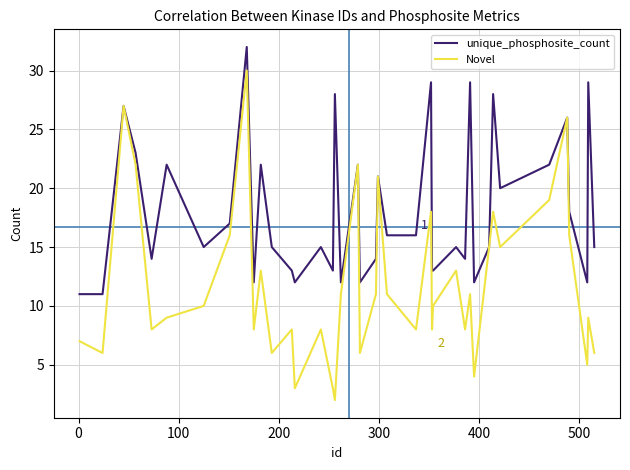

Which series has the largest total across all categories?

unique_phosphosite_count